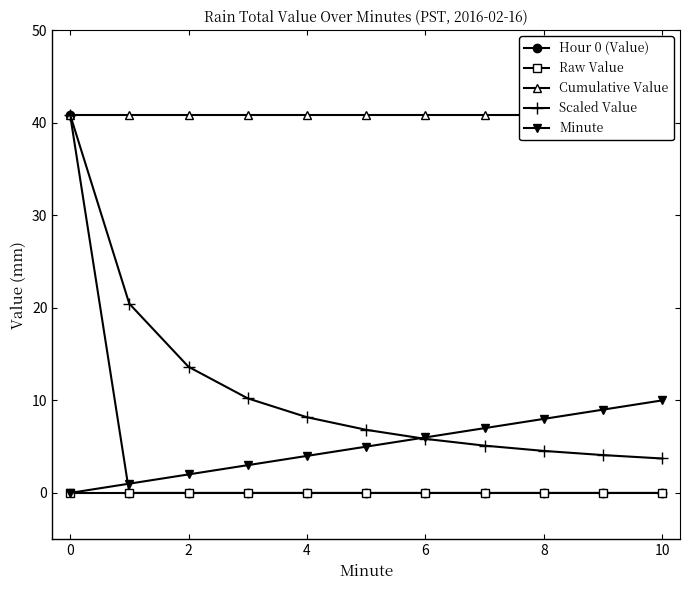

The Scaled Value series shows 1.3 at 8. True or false?

False